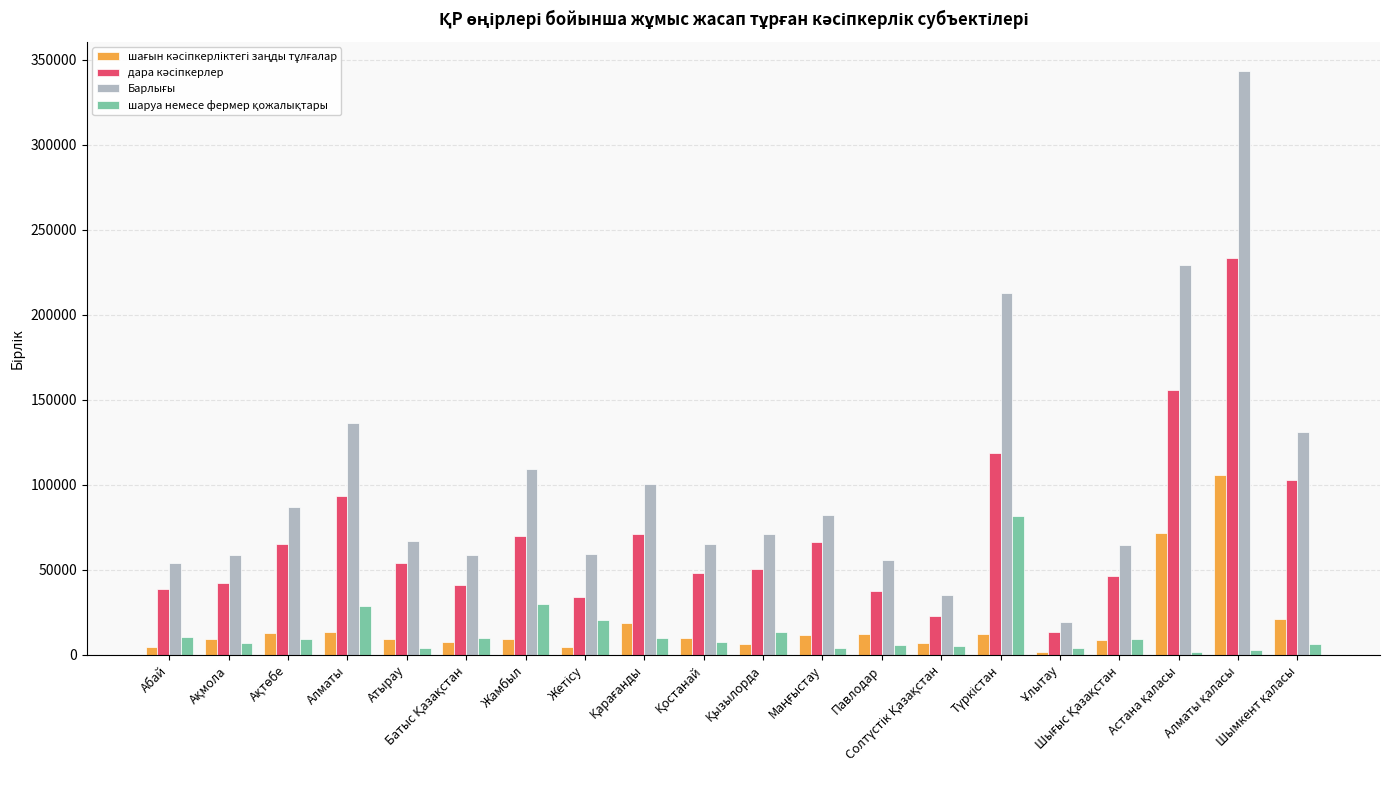

What is the maximum value shown in the chart?

343473